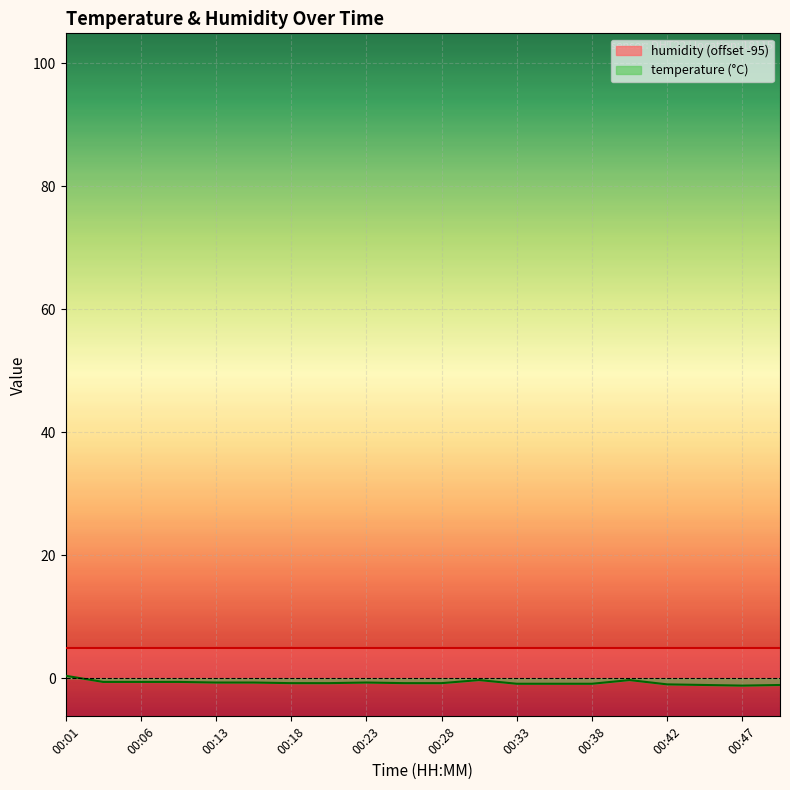

Rank the categories by value from lowest to highest.

00:47, 00:45, 00:50, 00:42, 00:33, 00:35, 00:38, 00:18, 00:21, 00:25, 00:28, 00:13, 00:16, 00:23, 00:03, 00:06, 00:08, 00:30, 00:40, 00:01